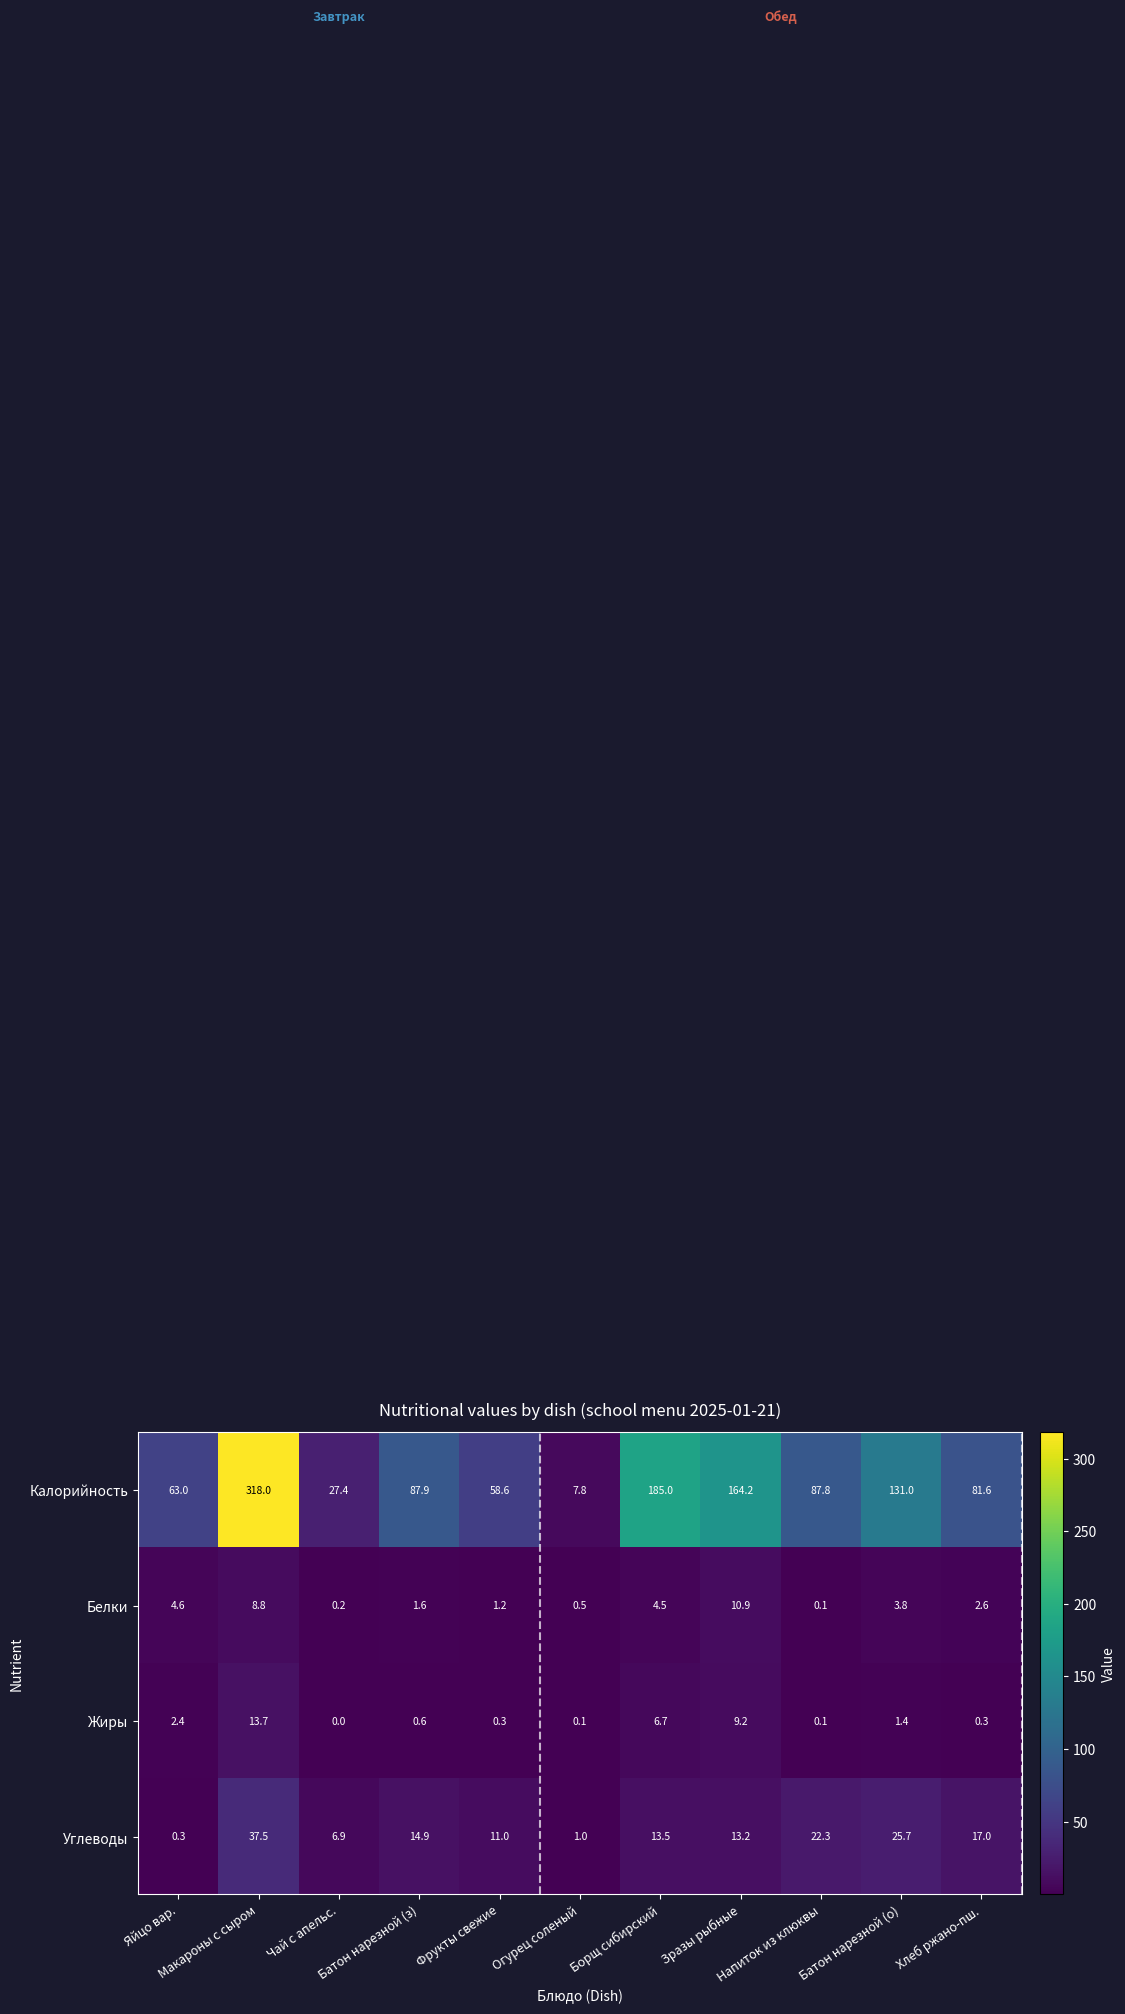

Which series has the largest range (max minus min)?

Калорийность